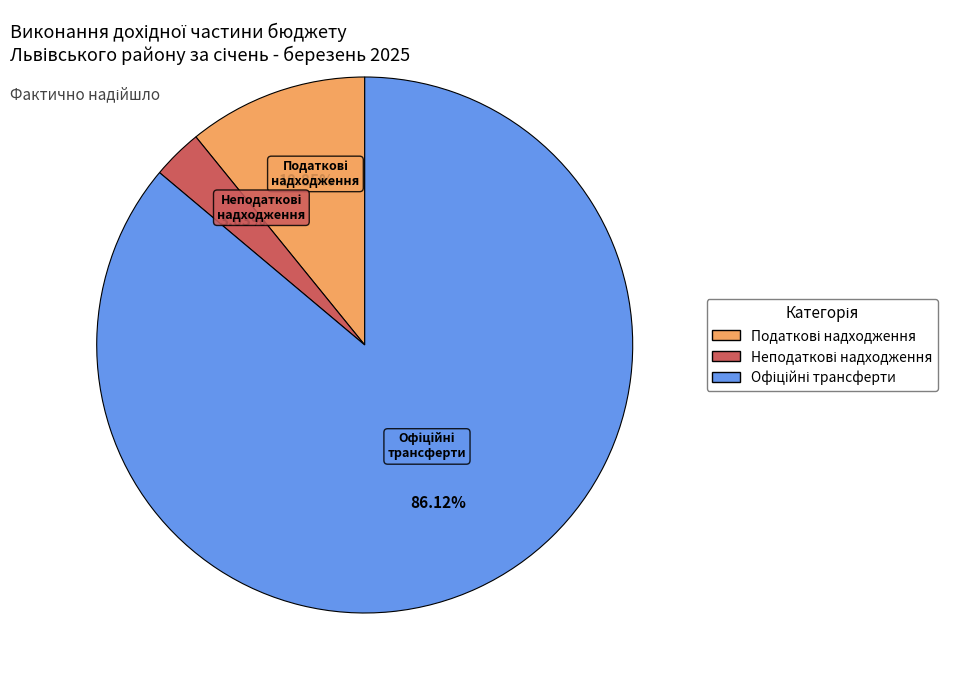

Approximately how many times larger is the value at Неподаткові надходження compared to Податкові надходження?

0.3